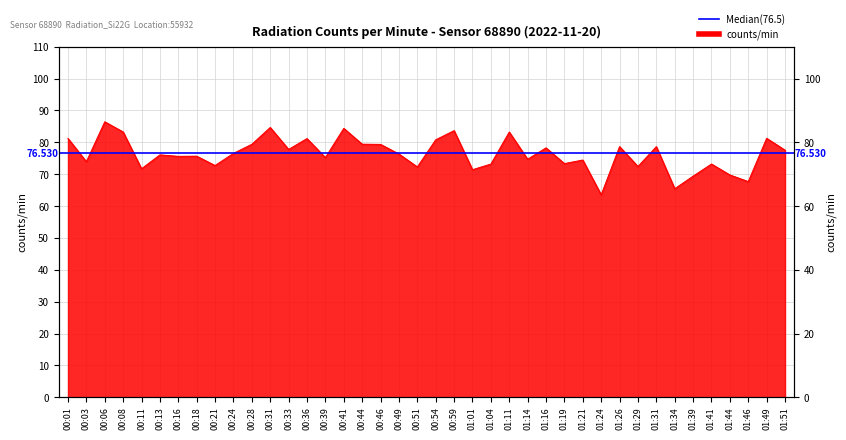

Which label corresponds to the smallest value in the chart?

01:24